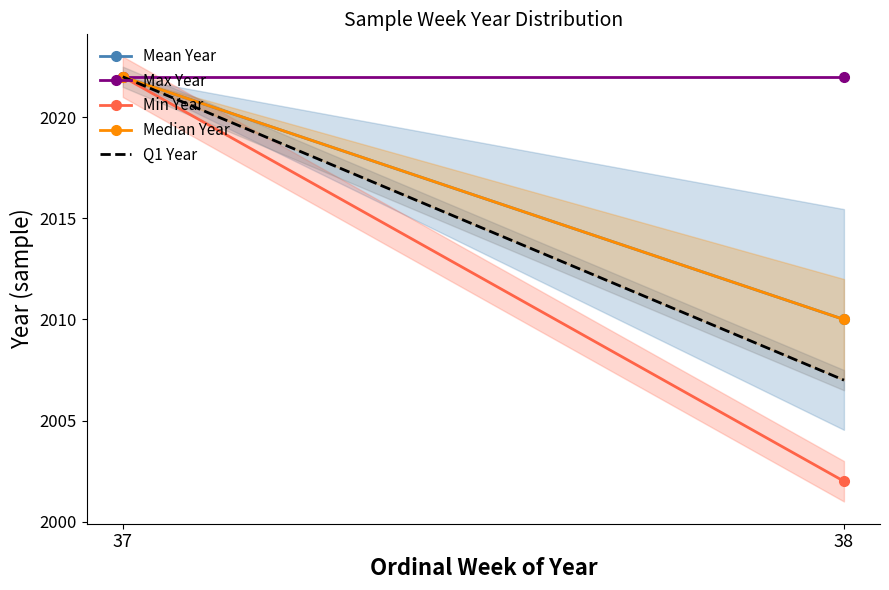

Count the Median Year values in the range 2010 to 2022.

2